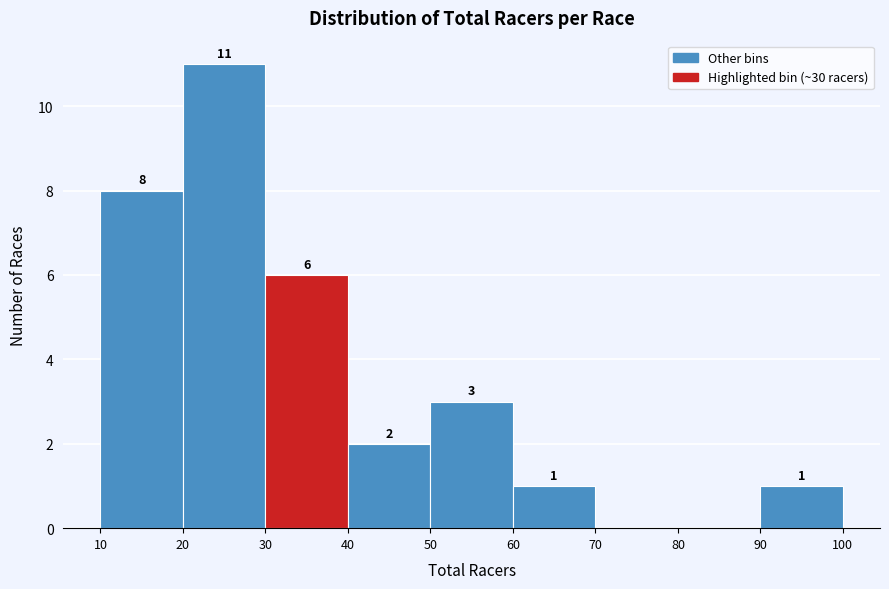

Which range on the x-axis has the tallest bar?

20 to 30